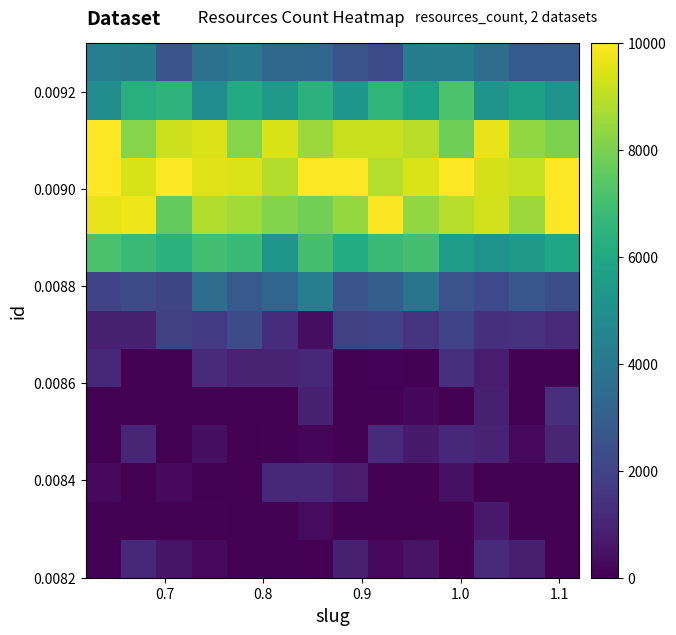

Count the number of data series in this chart.

14